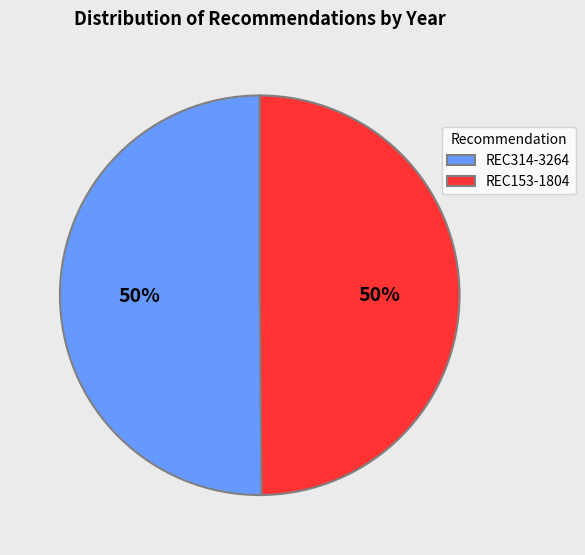

Approximately how many times larger is the value at REC314-3264 compared to REC153-1804?

1.0